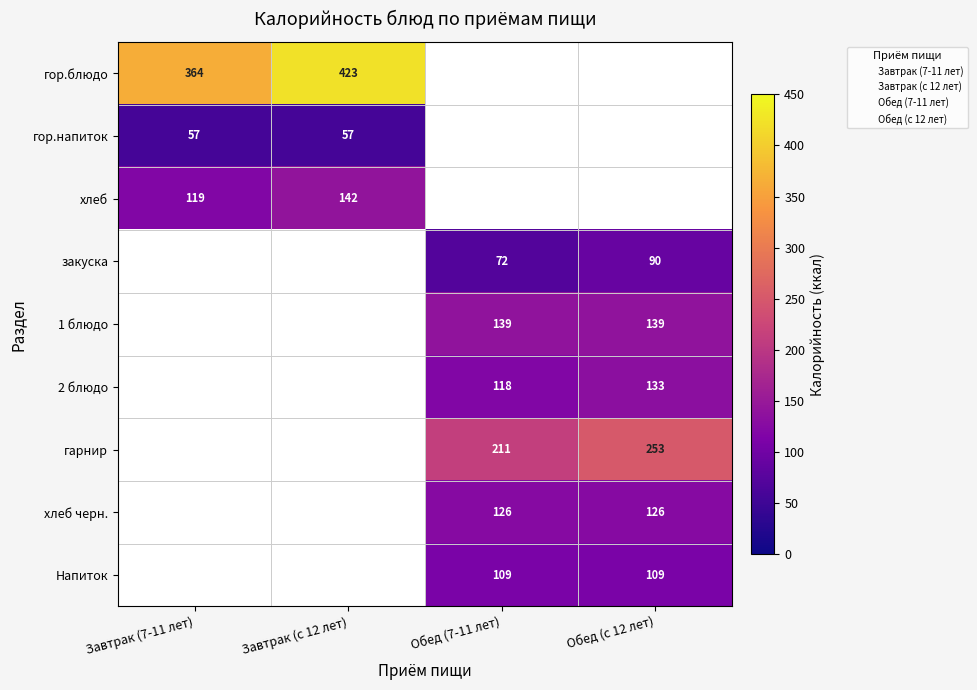

The гарнир series shows 332.3 at Обед (с 12 лет). True or false?

False